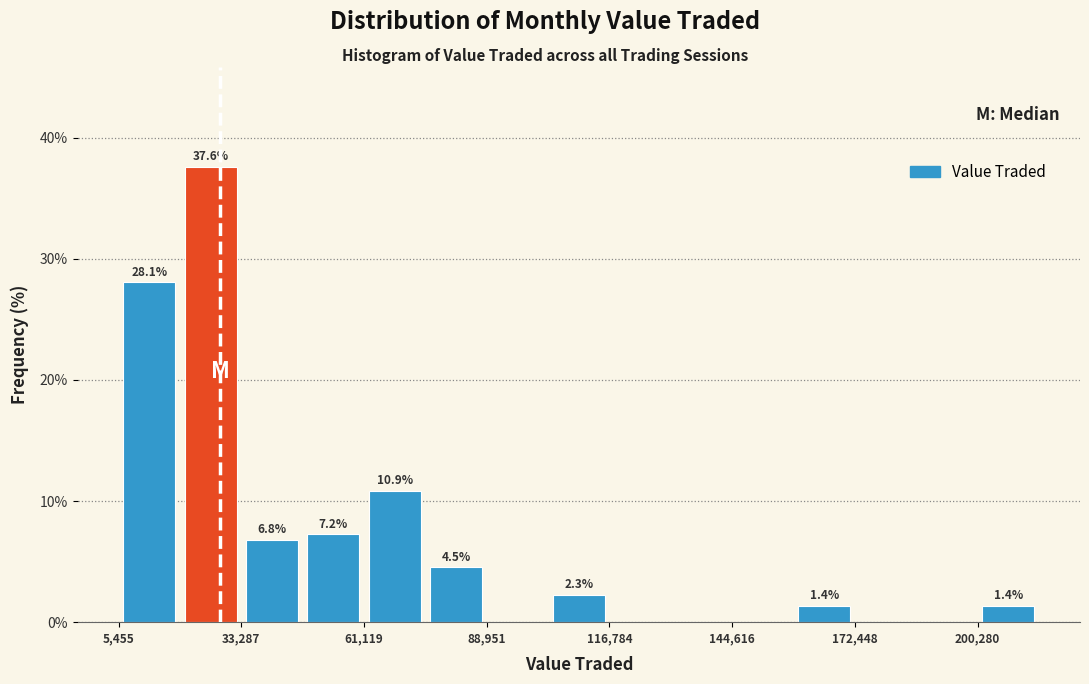

Read against the x-axis, roughly where is the centre of the tallest bar?

25000